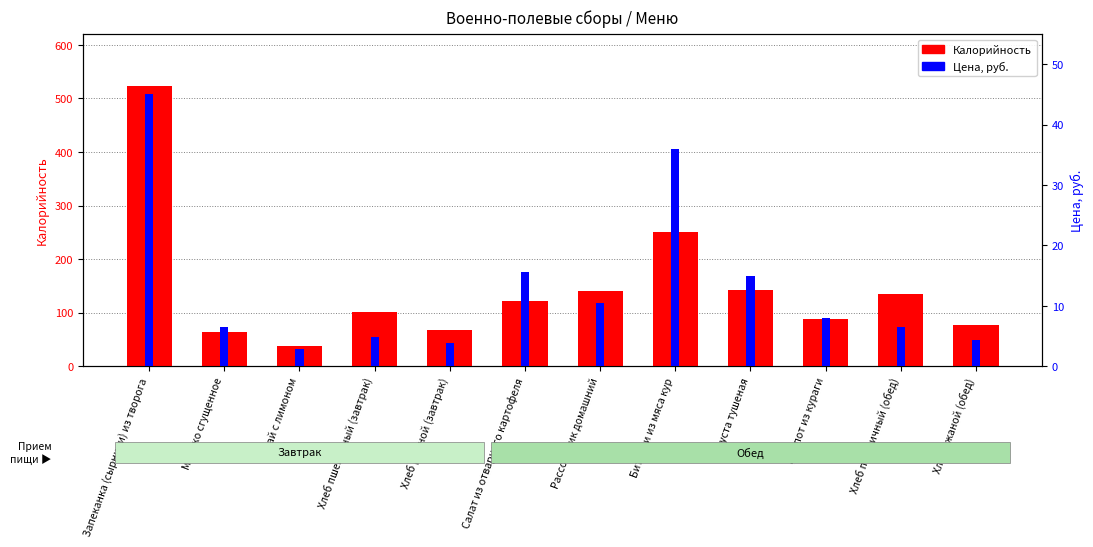

At how many categories does at least one series exceed 425?

1